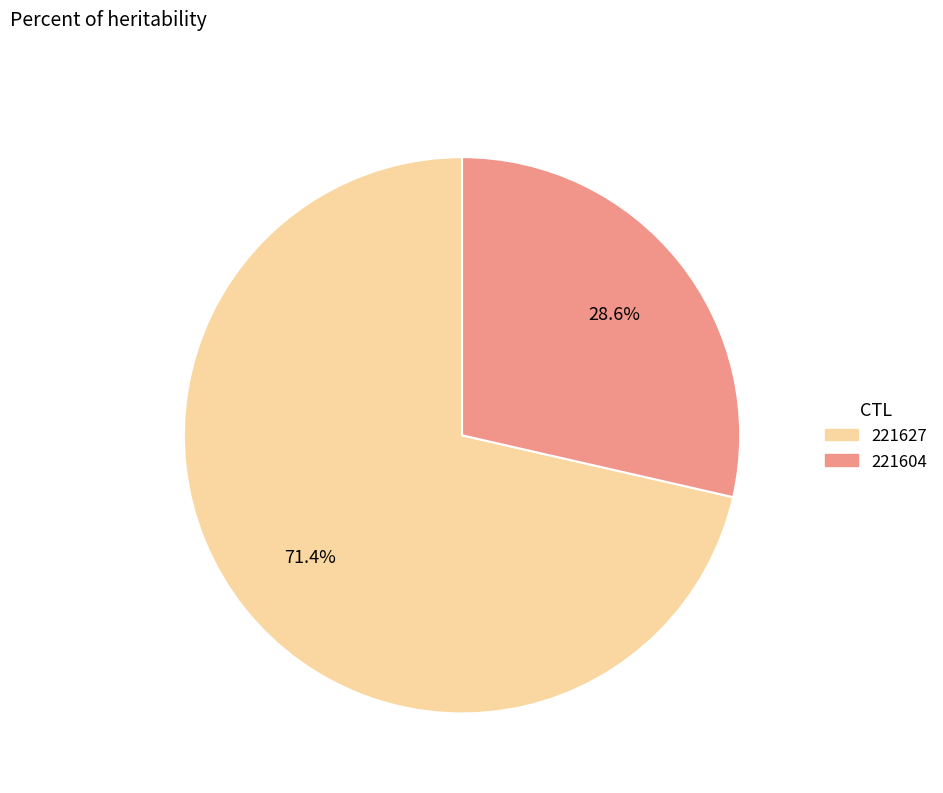

True or false: 221604 accounts for 29% of the total.

True